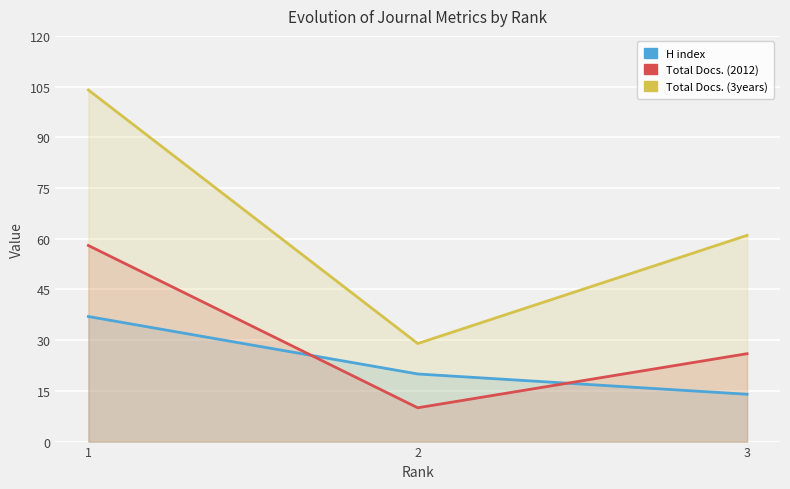

What is the total value across all series at 1?

199